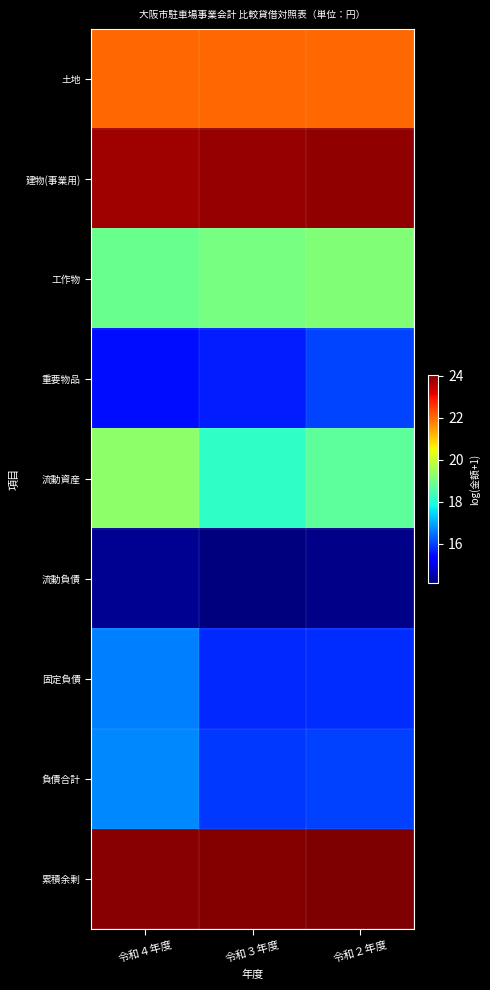

At 令和３年度, list the series in order from largest to smallest.

累積余剰, 建物(事業用), 土地, 工作物, 流動資産, 負債合計, 固定負債, 重要物品, 流動負債